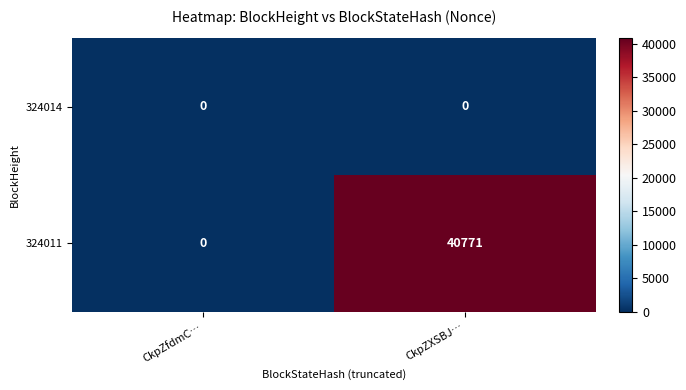

How many distinct data groups are displayed?

2